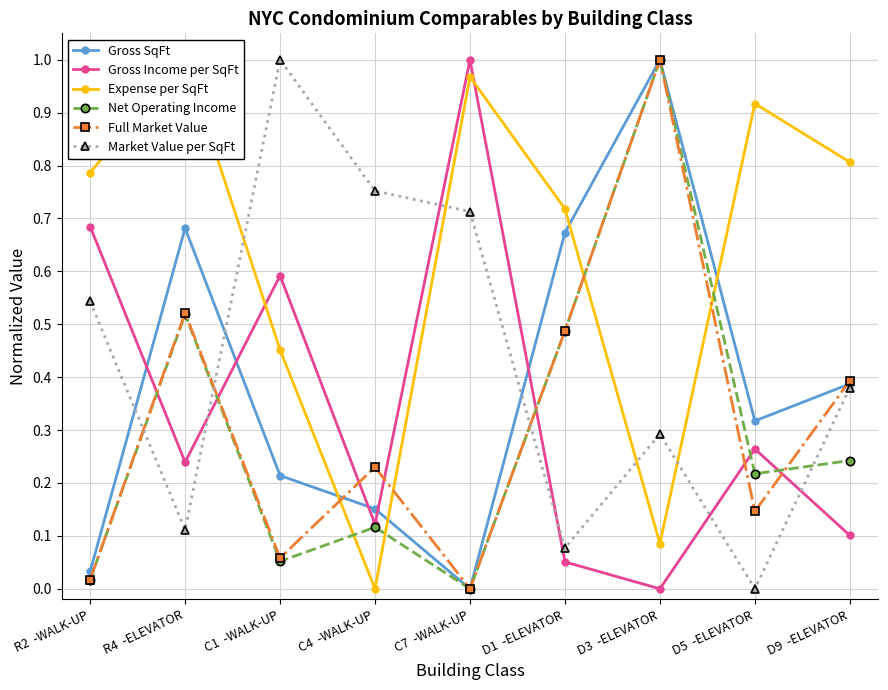

What is the total value across all series at R2  -WALK-UP?

2.1